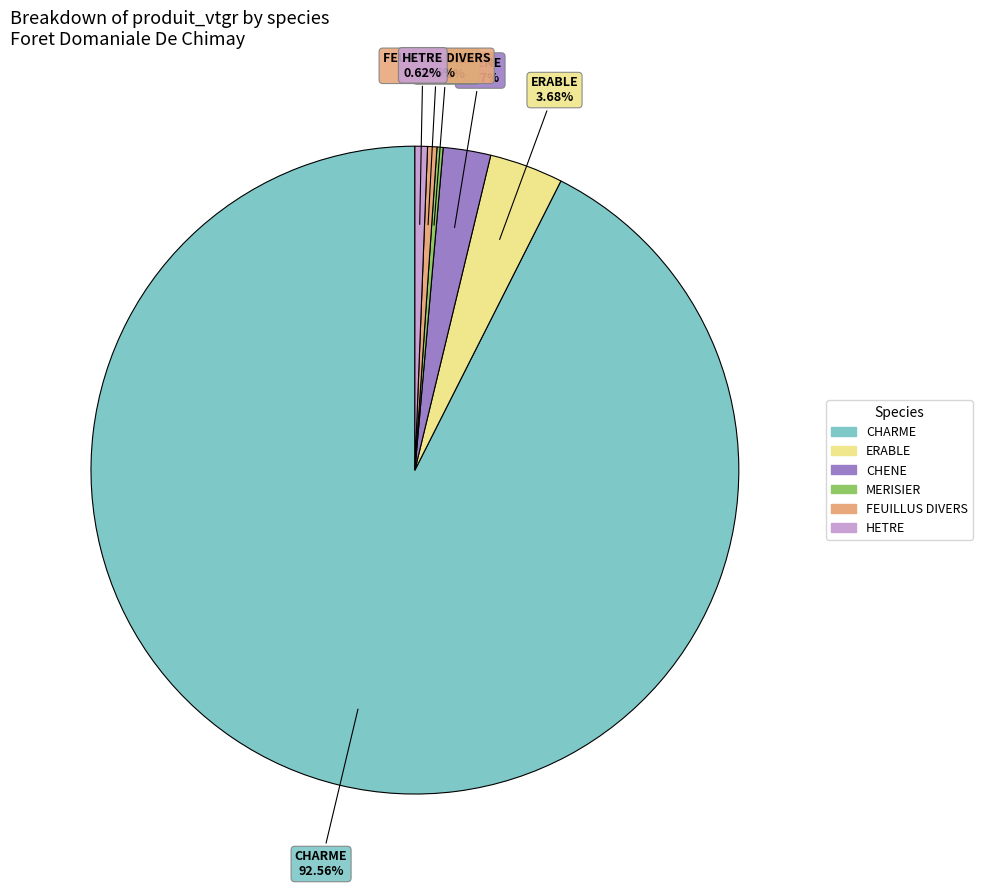

What portion of the pie excludes CHARME?

7.4%